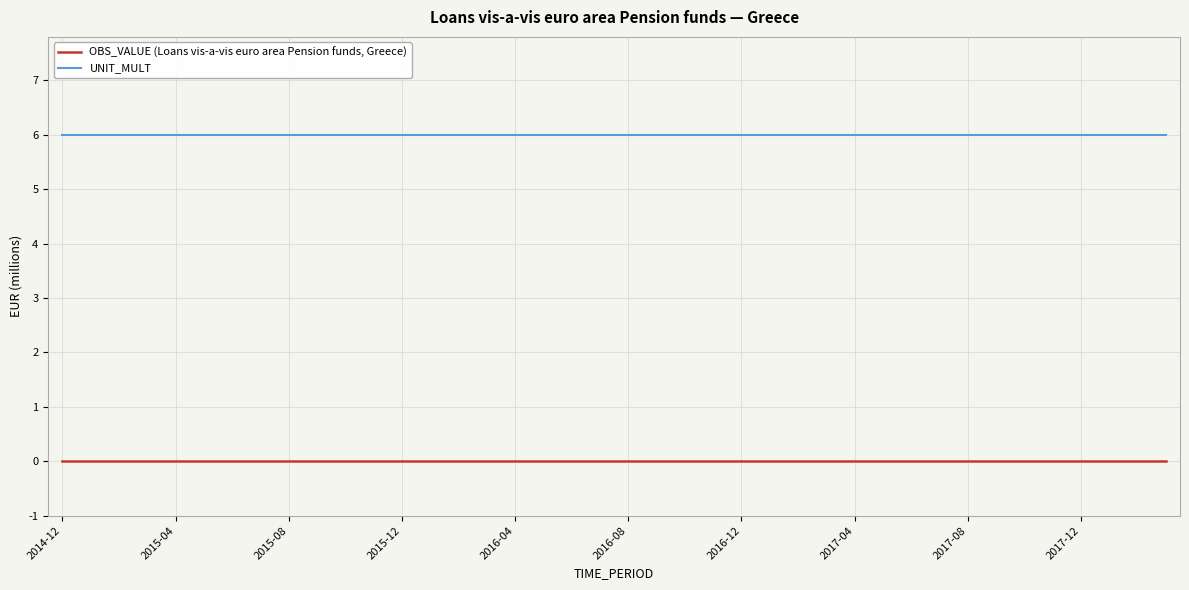

Rank the series by their maximum value, from lowest to highest.

OBS_VALUE (Loans vis-a-vis euro area Pension funds, Greece), UNIT_MULT